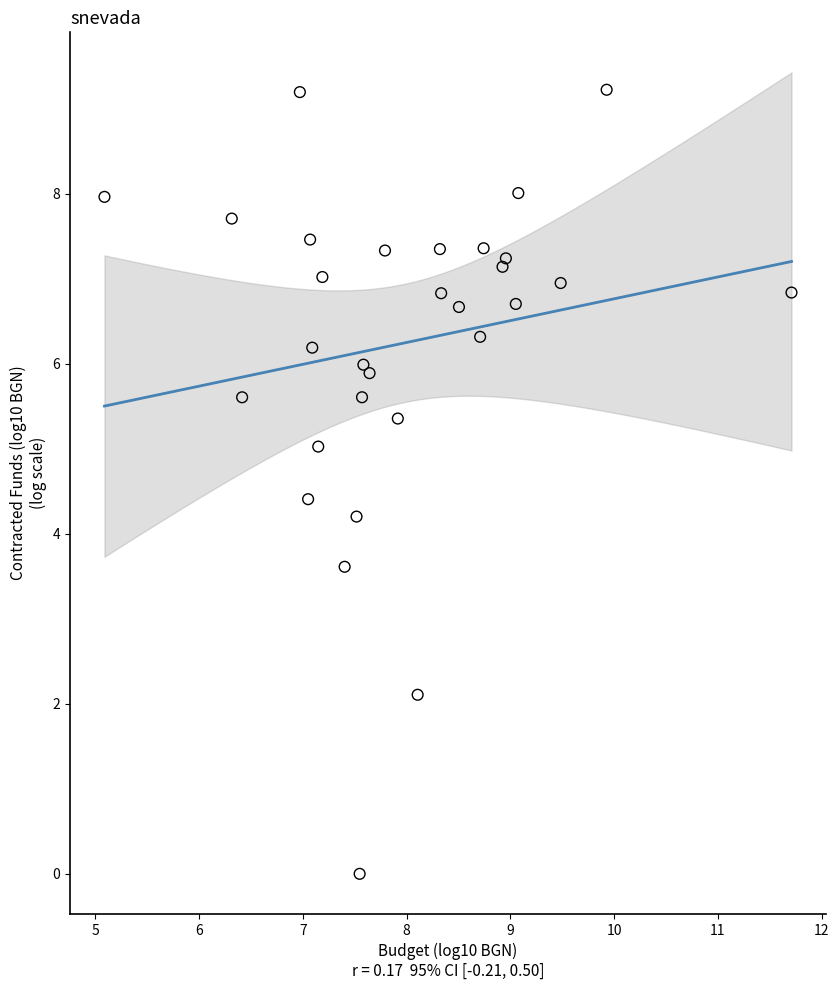

What Y value in the scatter plot is closest to 4?

4.2